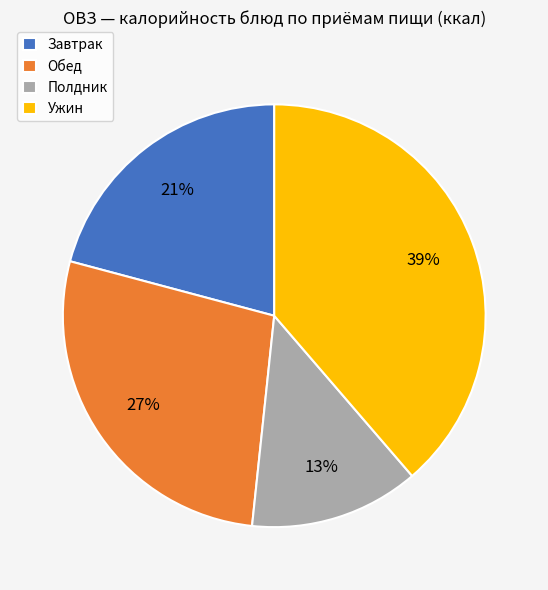

Which has a higher value, Ужин or Полдник?

Ужин